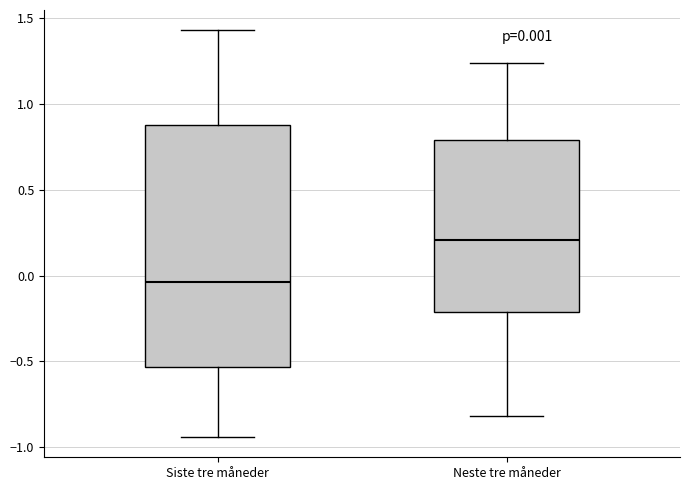

Comparing the boxes themselves (not the whiskers), which one is the tallest?

Siste tre måneder